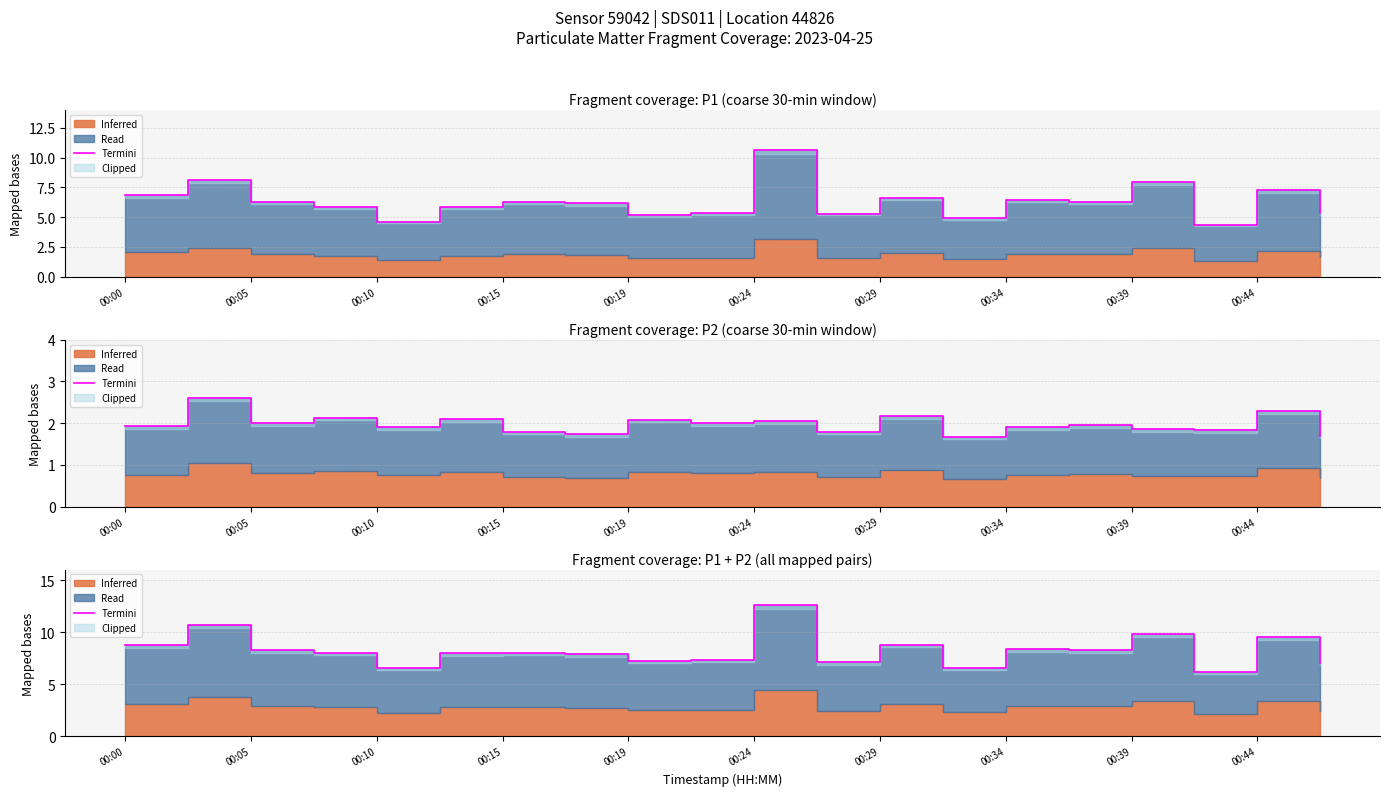

Reading left to right, extract all data points from this chart.

8.8	10.7	8.3	8.0	6.5	8.0	8.1	7.9	7.2	7.3	12.6	7.1	8.8	6.6	8.4	8.2	9.8	6.2	9.6	7.1